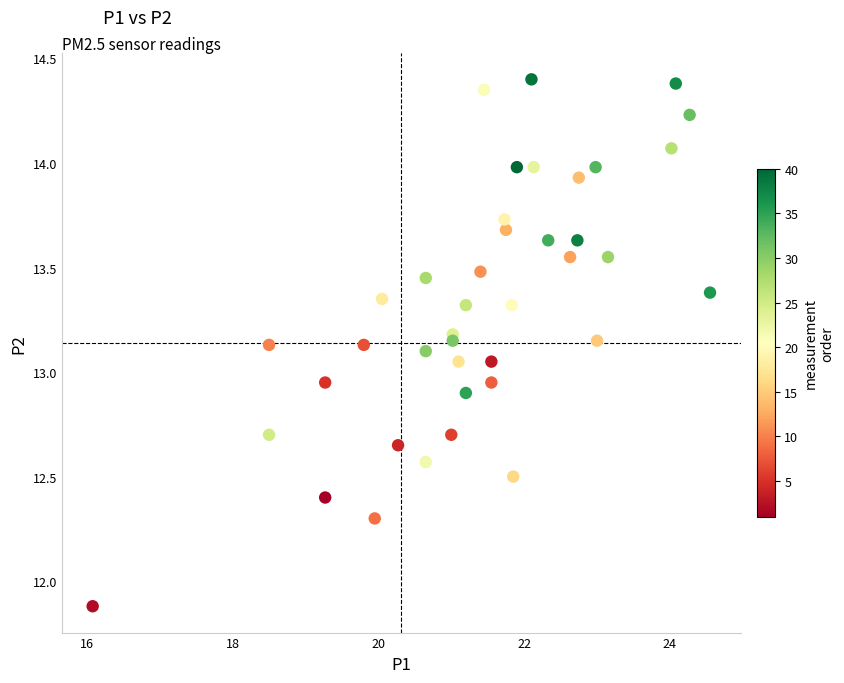

What is the range of X values (max minus min)?

8.5